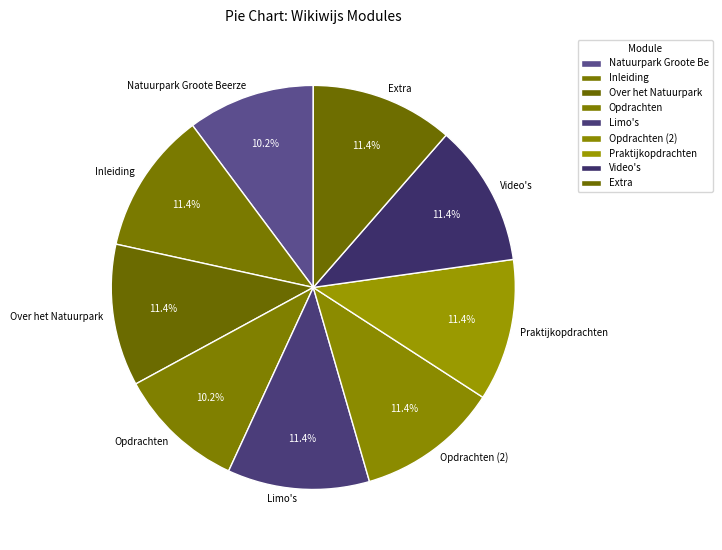

What portion of the pie excludes Opdrachten (2)?

88.6%